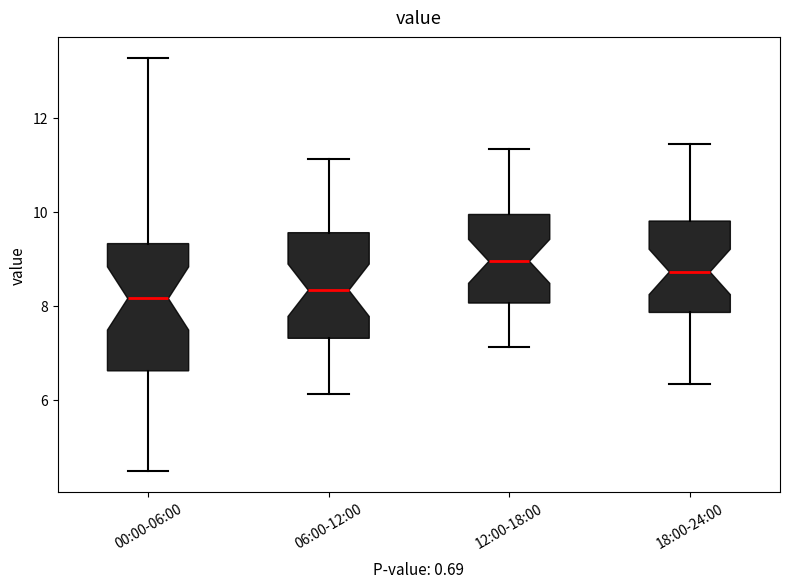

Reading left to right, read every box against the y-axis: the position of its median line, the range the box covers, and the ends of its whiskers. The values are not printed on the chart, so give them approximately, as read against the axis.

00:00-06:00: median 8.2, box 6.6 to 9.4, whiskers 4.4 to 13.2
06:00-12:00: median 8.4, box 7.4 to 9.6, whiskers 6.2 to 11.2
12:00-18:00: median 9.0, box 8.0 to 10.0, whiskers 7.2 to 11.4
18:00-24:00: median 8.8, box 7.8 to 9.8, whiskers 6.4 to 11.4